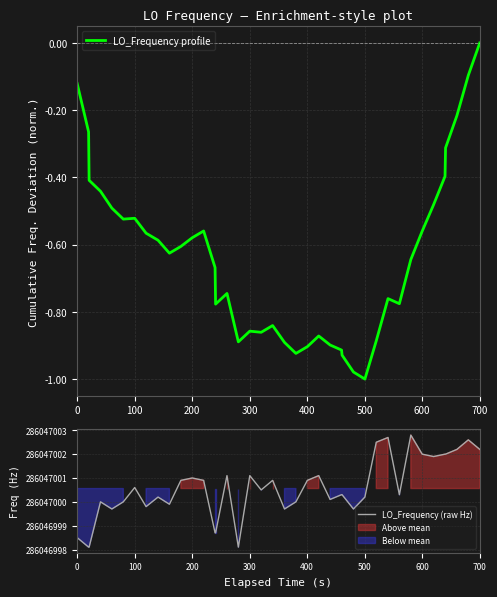

What is the sum of all LO_Frequency profile values?

-25.4